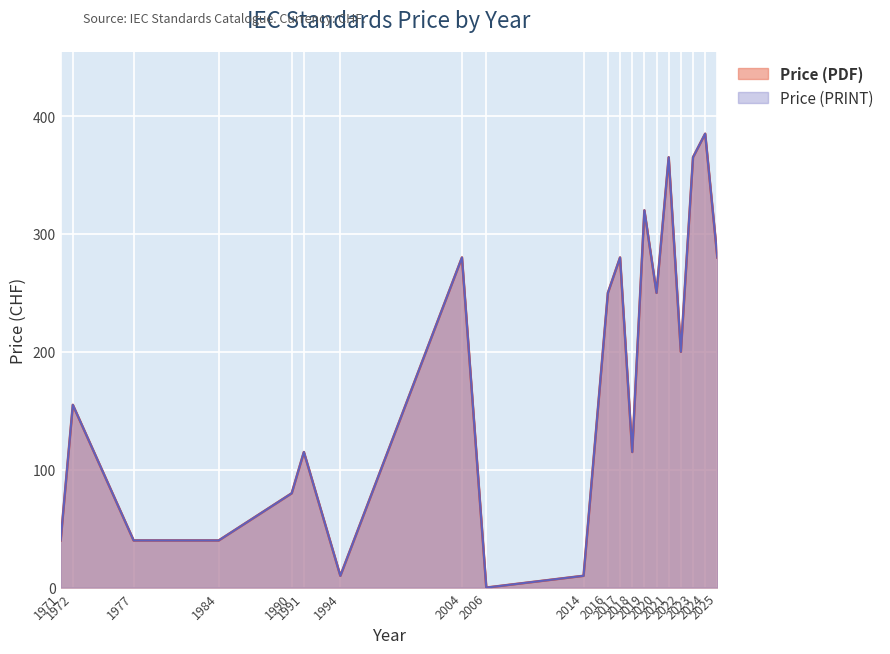

How many lines are shown in the chart?

2